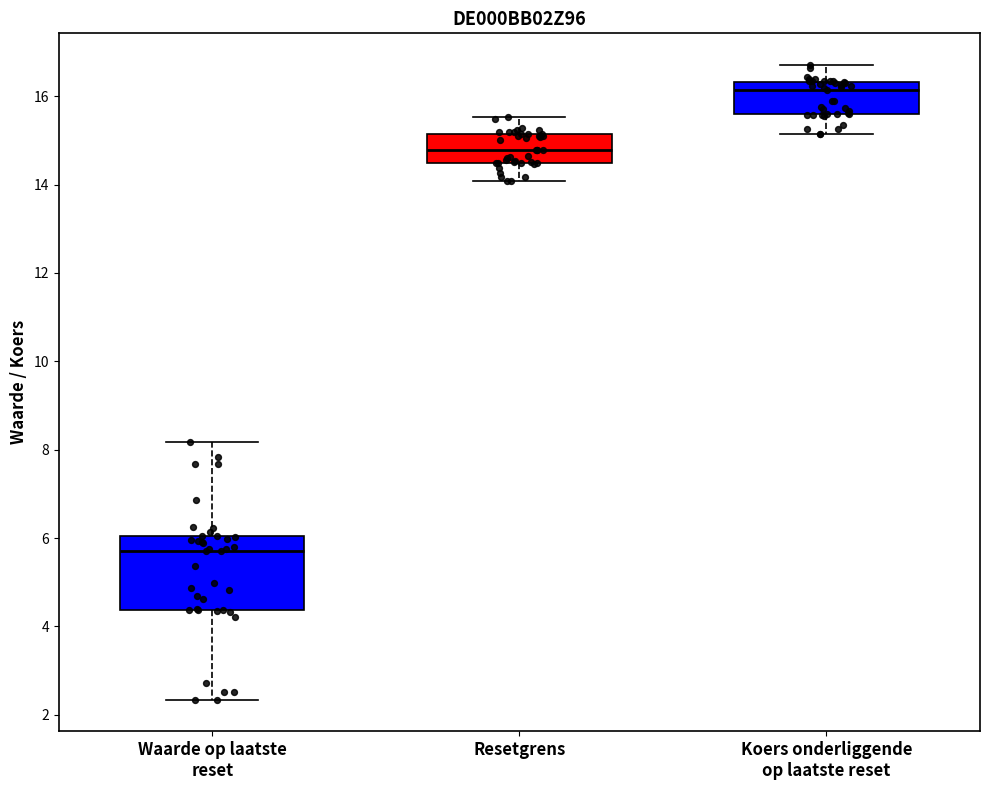

Comparing the boxes themselves (not the whiskers), which one is the tallest?

Waarde op laatste reset